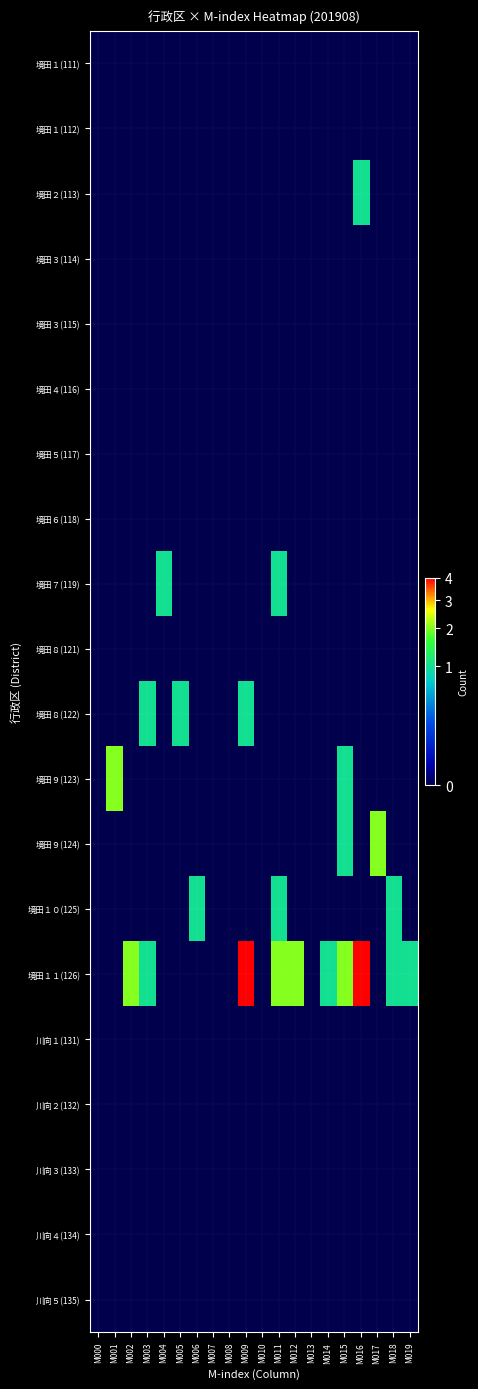

What is the maximum value shown in the chart?

4